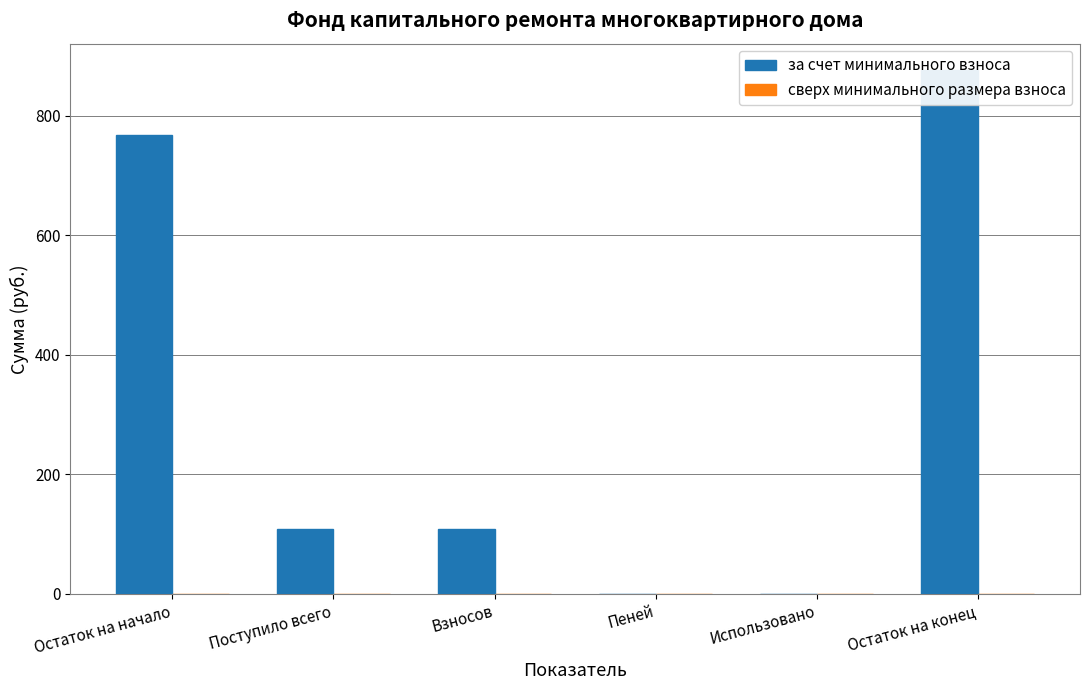

How many groups of bars are there?

6